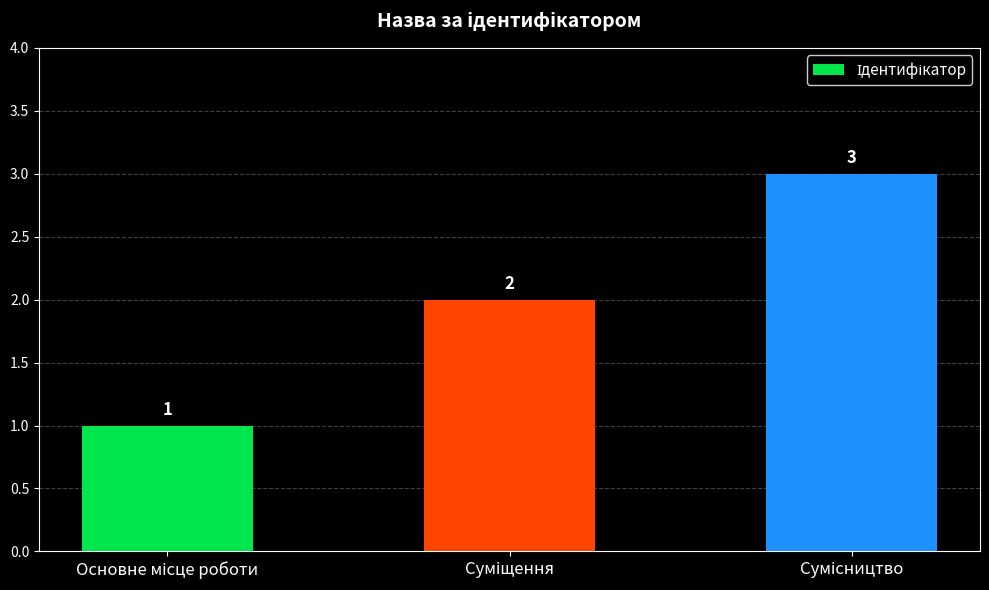

Count the values in the range 1 to 3.

3